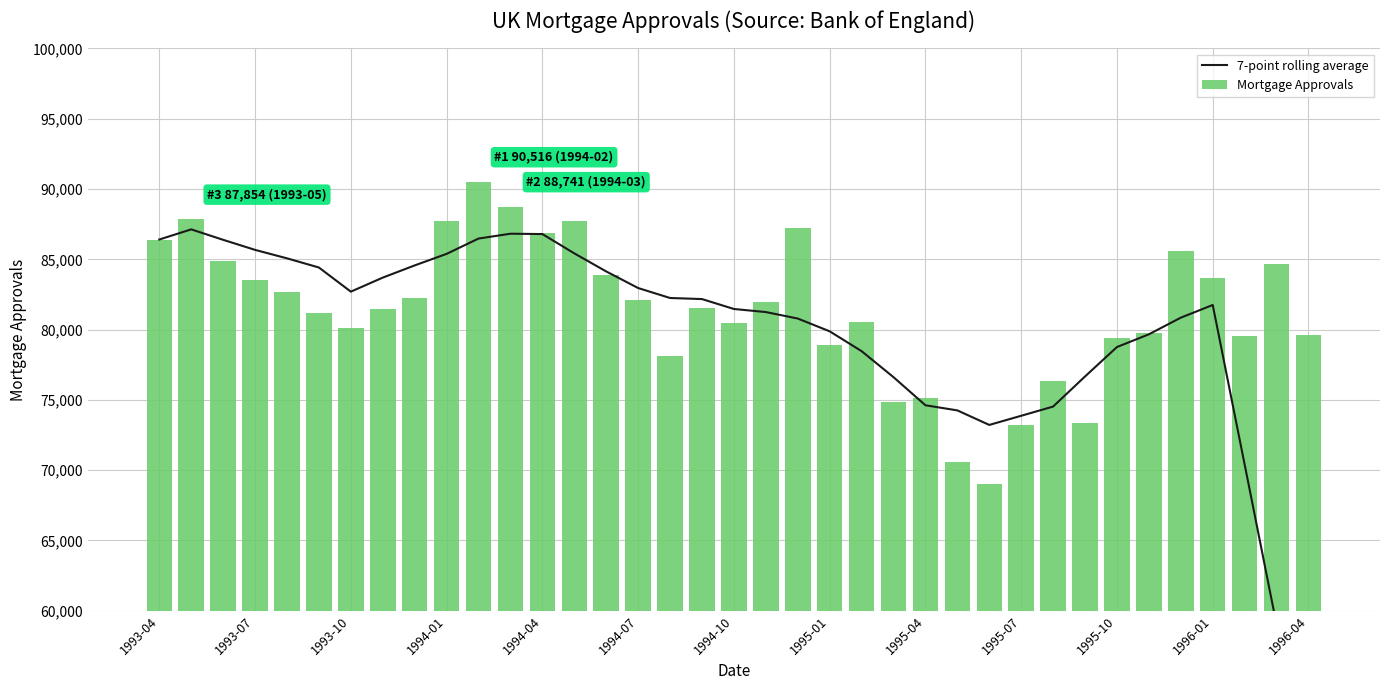

What value does the Mortgage Approvals series have at 19?

81949.0